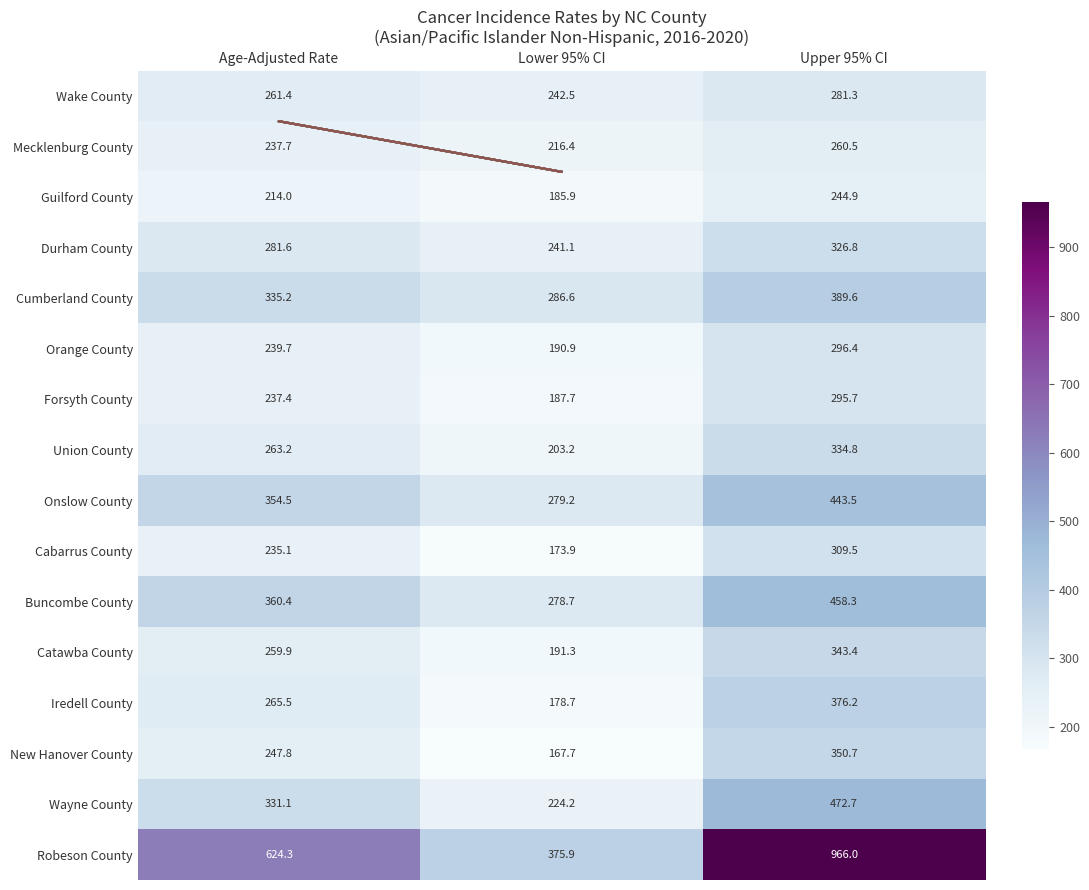

List the labels in order of Iredell County value, smallest first.

Lower 95% CI, Age-Adjusted Rate, Upper 95% CI